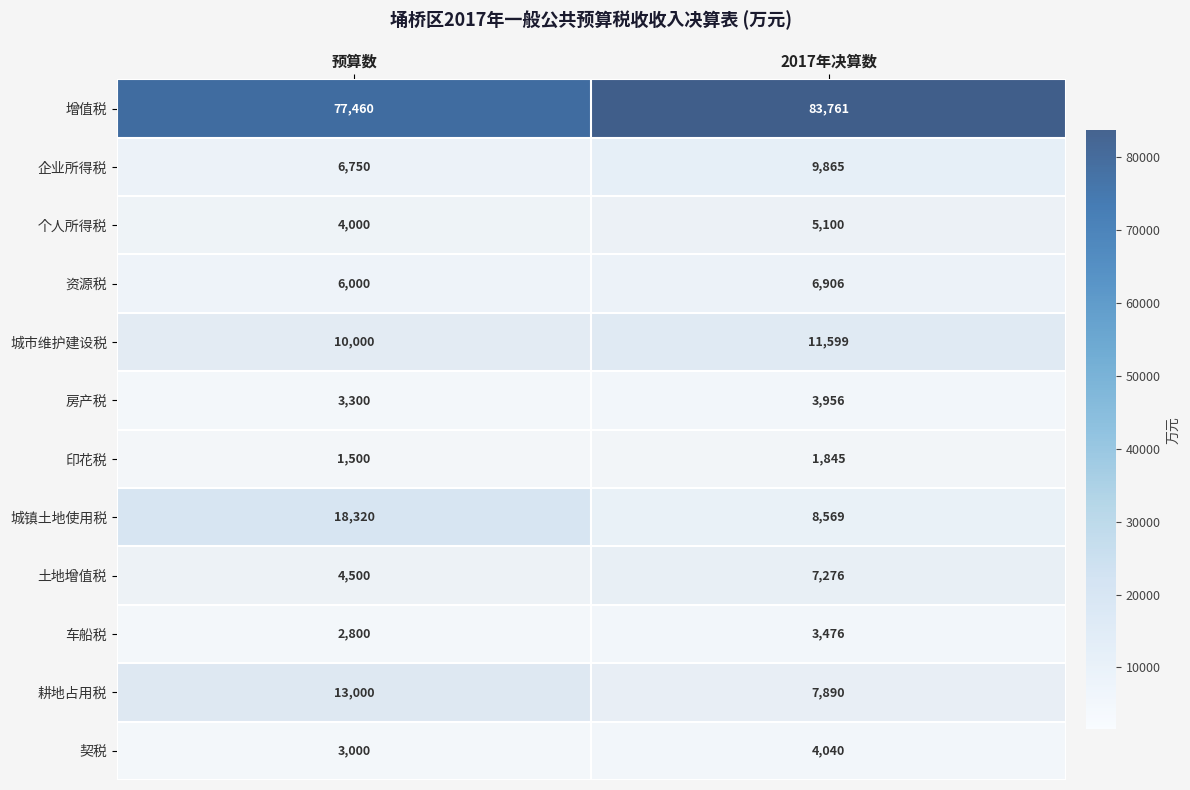

What is the difference between the 房产税 values at 2017年决算数 and 预算数?

656